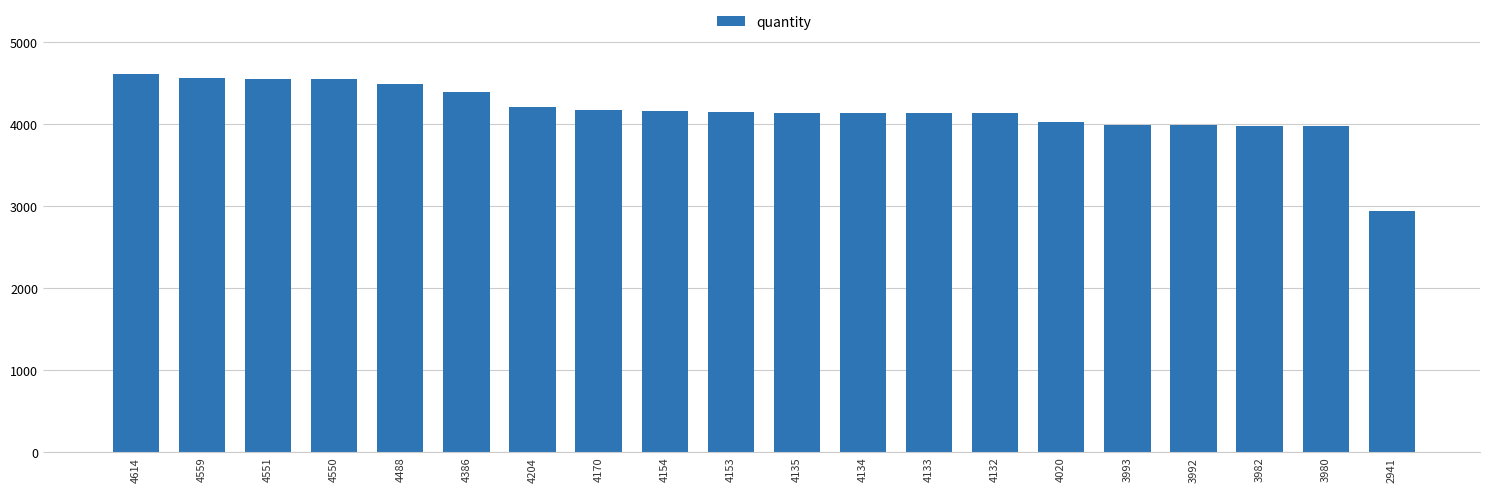

Is it true that the value at 4132 is 4132?

True